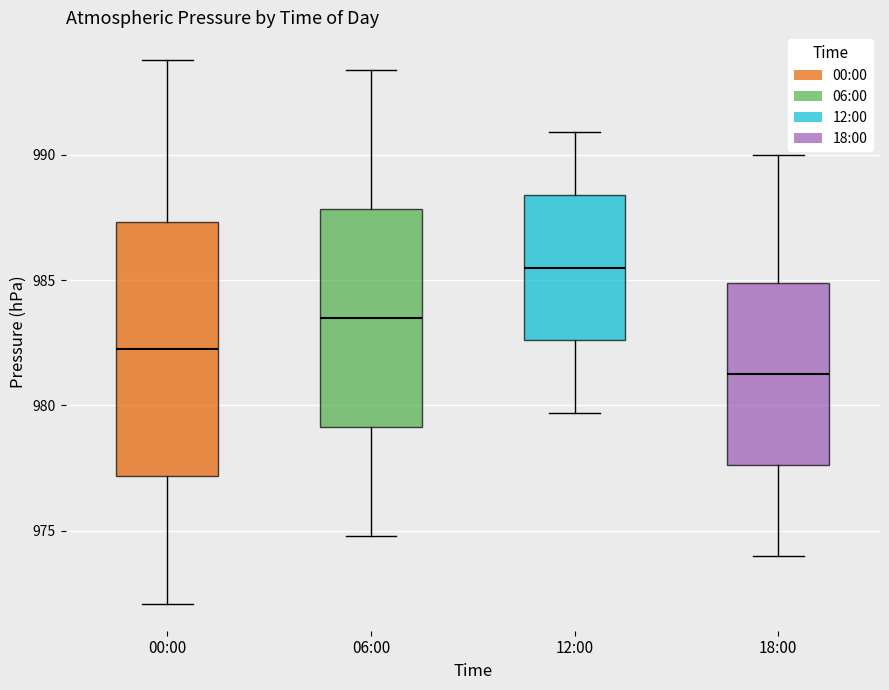

Reading left to right, transcribe this box plot: for each box, give where its median line is, the range the box spans, and where its two whiskers end, as read against the y-axis. The values are not printed on the chart, so give them approximately, as read against the axis.

00:00: median 982.5, box 977.0 to 987.5, whiskers 972.0 to 994.0
06:00: median 983.5, box 979.0 to 988.0, whiskers 975.0 to 993.5
12:00: median 985.5, box 982.5 to 988.5, whiskers 979.5 to 991.0
18:00: median 981.5, box 977.5 to 985.0, whiskers 974.0 to 990.0